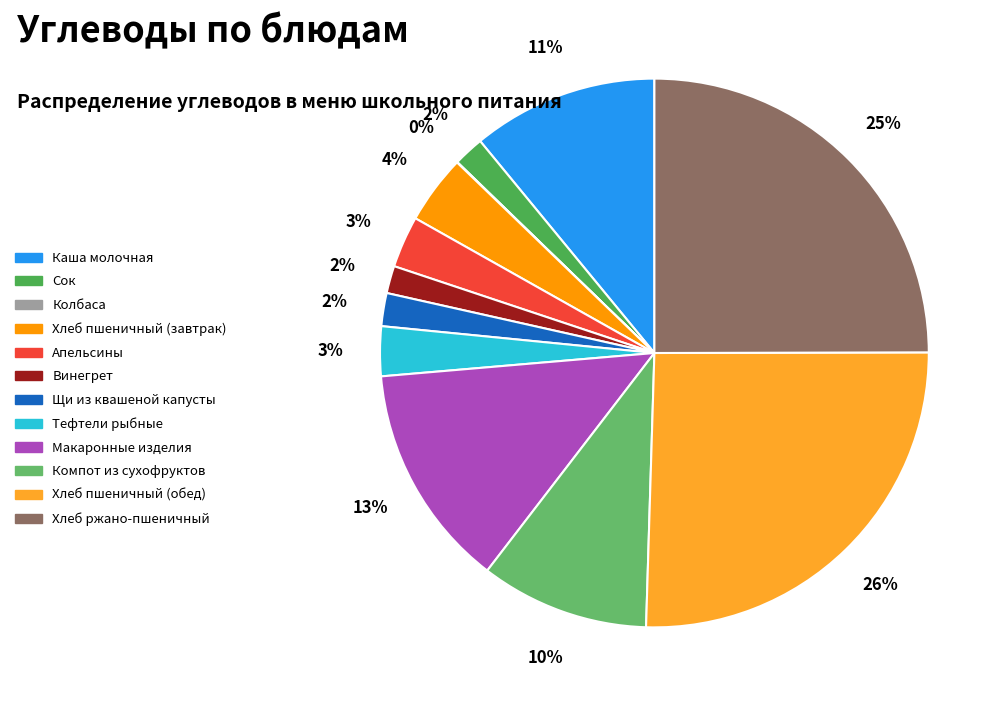

To the nearest percent, what is the difference between the Компот из сухофруктов and Щи из квашеной капусты slice percentages?

8%